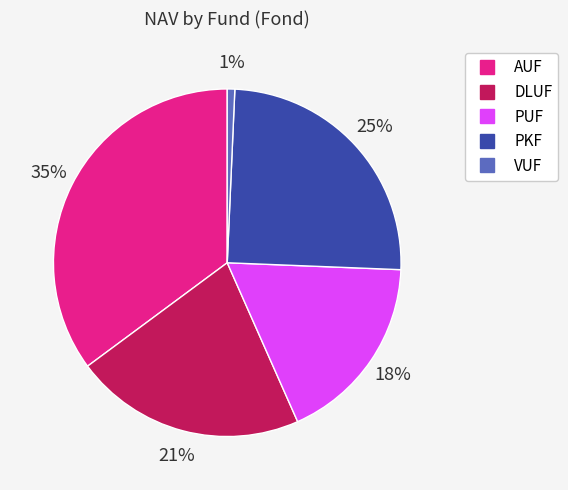

To the nearest percent, what is the difference between the largest and smallest slice percentages?

34%